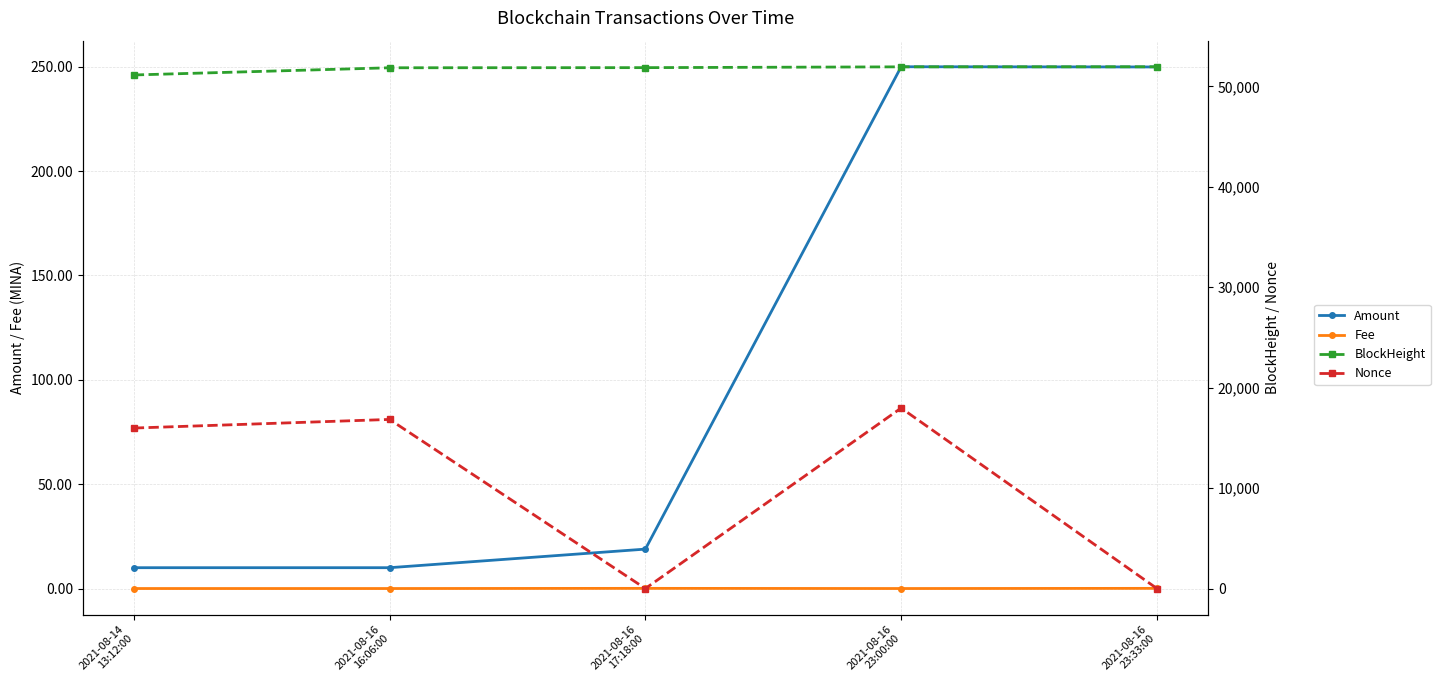

How many series are shown in this chart?

4